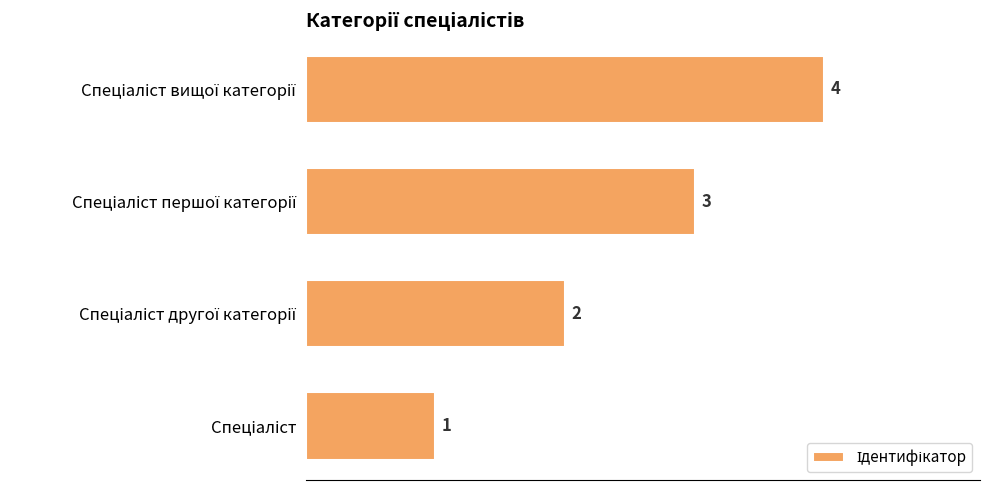

Are the bars horizontal?

Yes